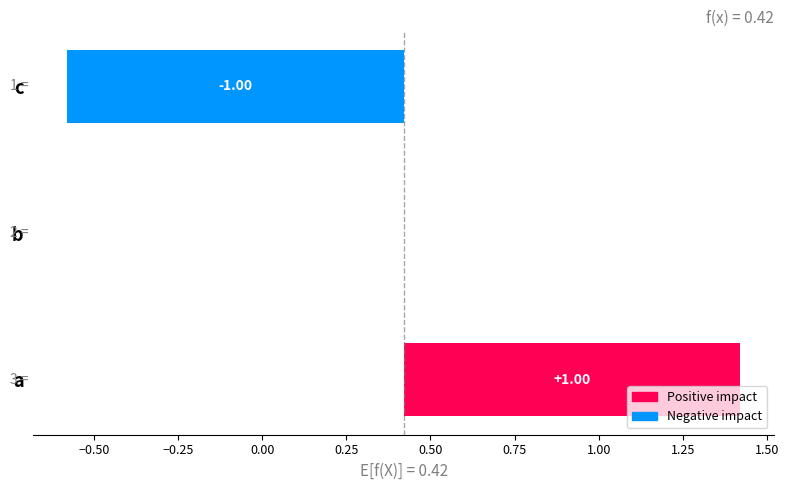

Reading left to right, list all the values displayed in this chart.

1	0	-1